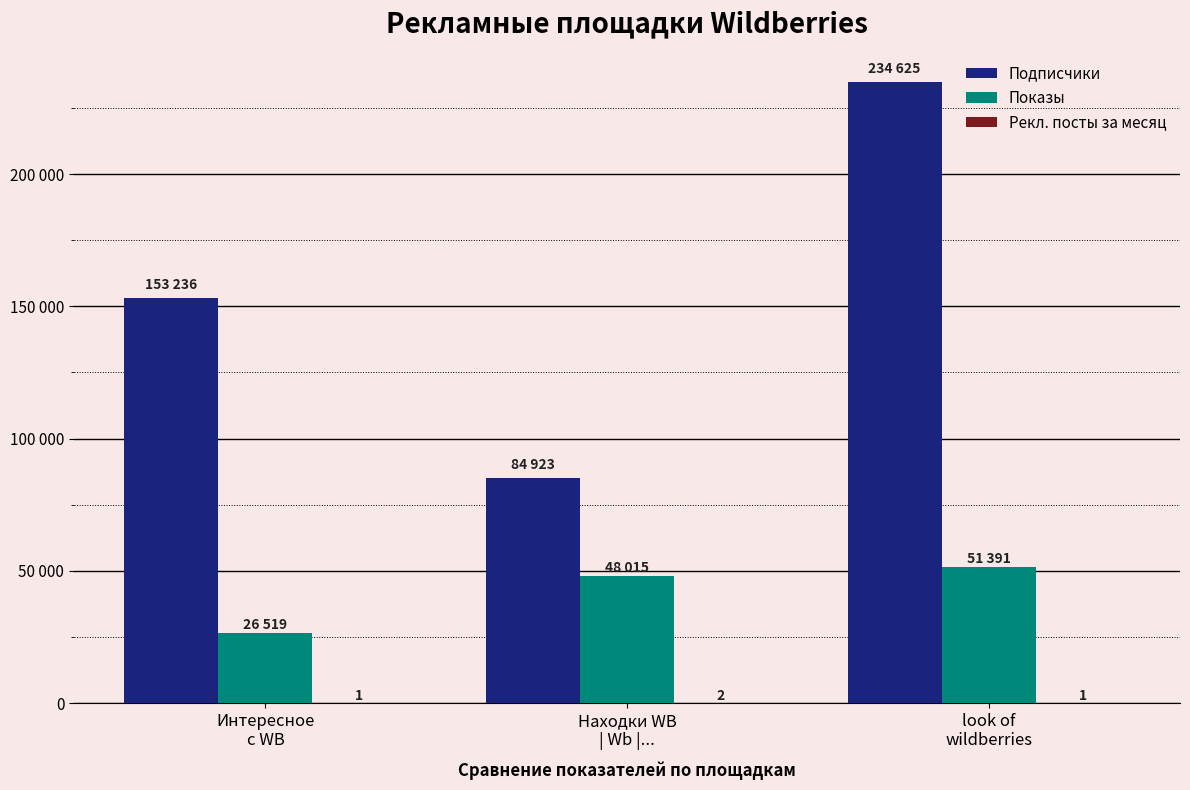

Are the bars horizontal?

No